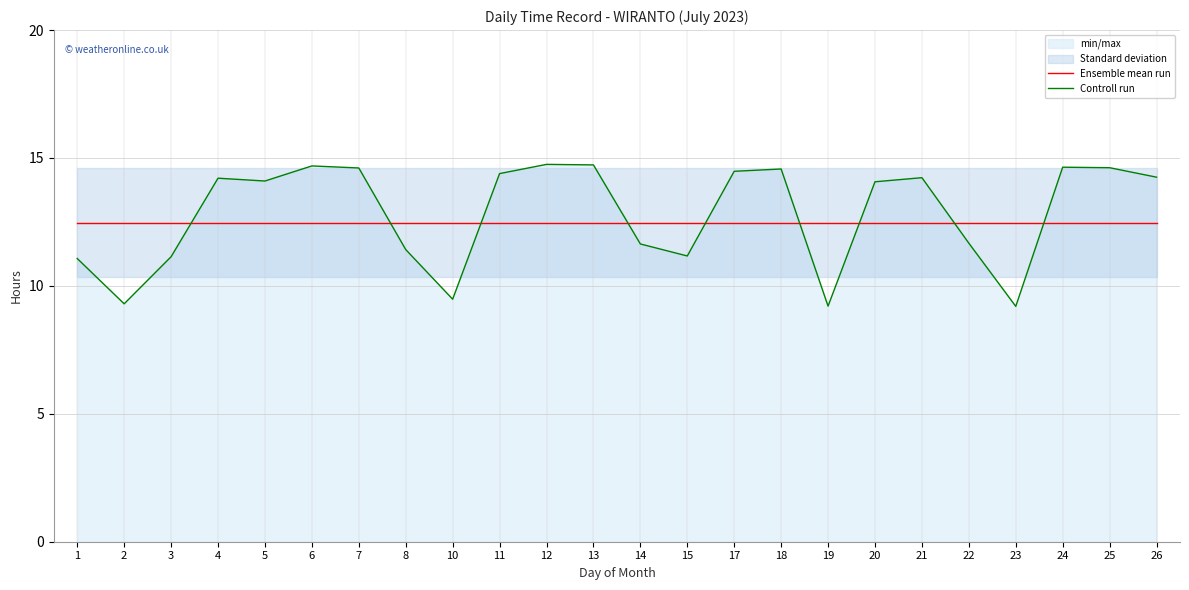

Does the chart display data point markers on the line(s)?

No